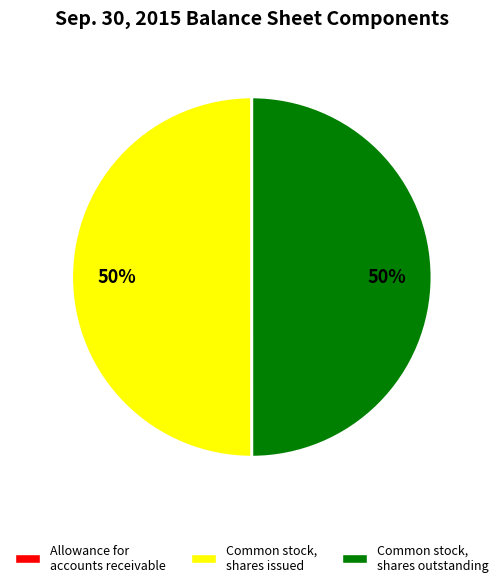

To the nearest percent, what is the average slice percentage?

33%